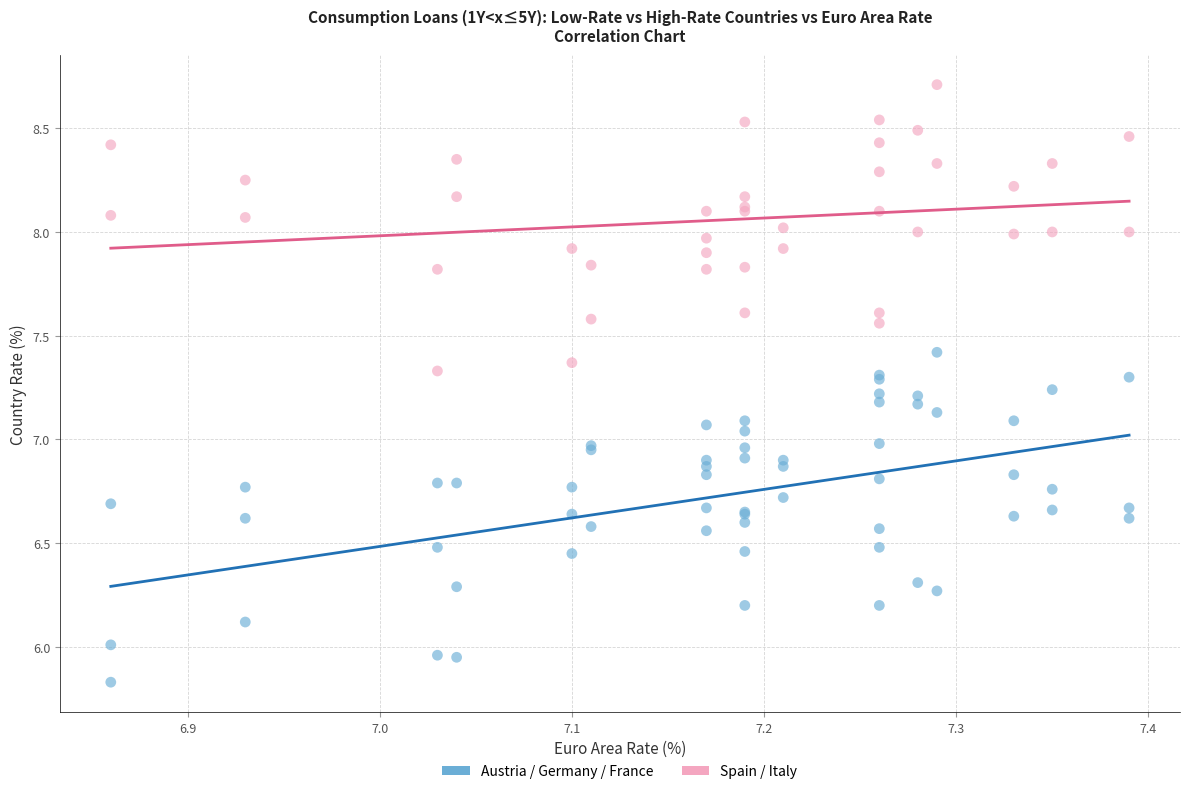

Which series has the widest spread of Y values?

Austria / Germany / France